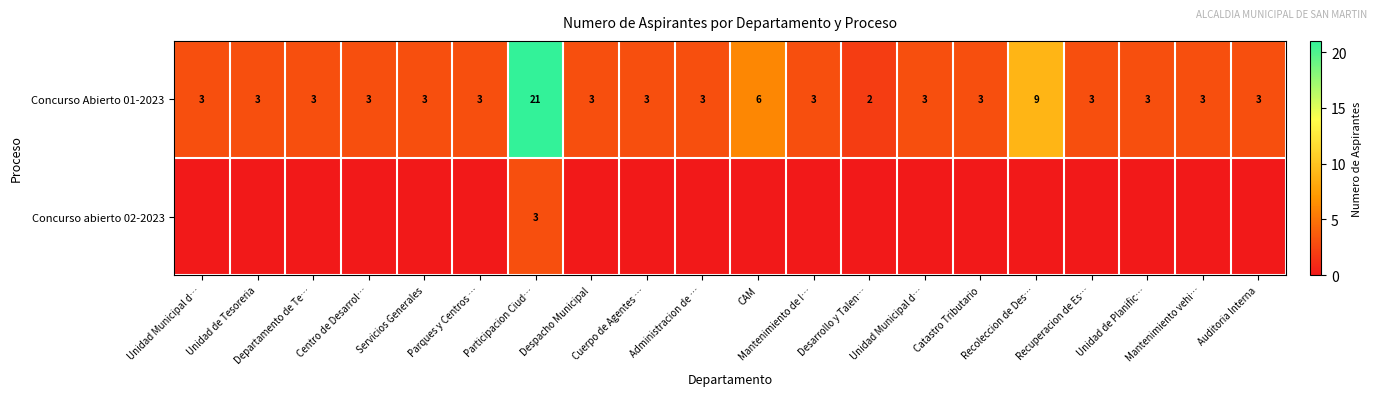

Is the value of Concurso abierto 02-2023 at Unidad Municipal d… greater than the value of Concurso Abierto 01-2023 at Recoleccion de Des…?

No